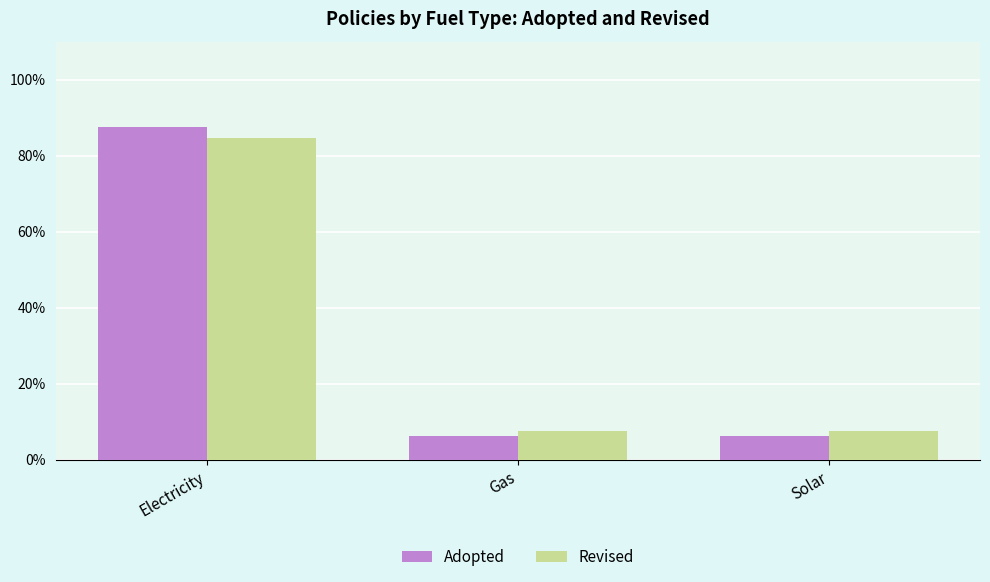

Which series has the widest spread of values?

Adopted